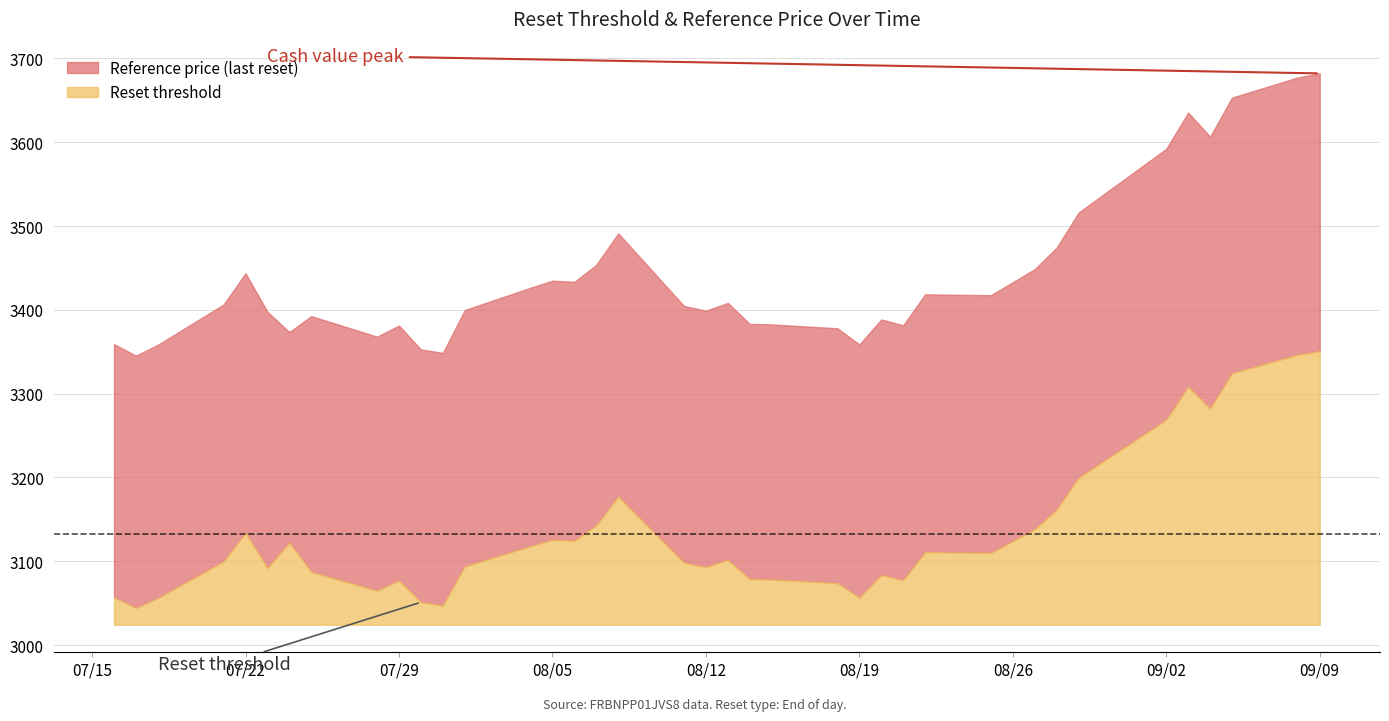

The value of Cash value at 2025-08-07 is 2.8. True or false?

False